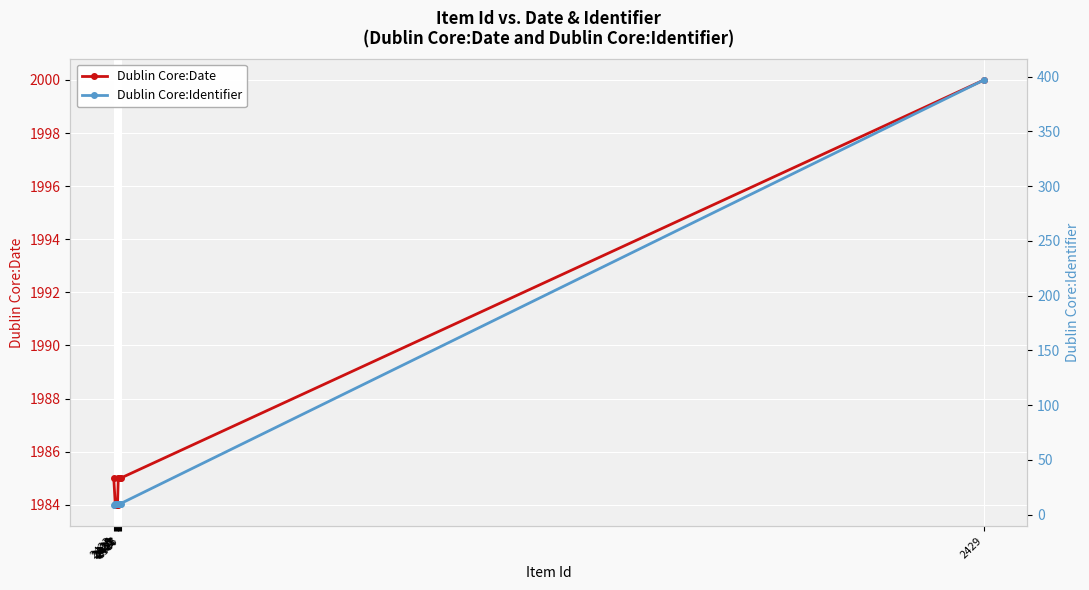

Does the chart display data point markers on the line(s)?

Yes